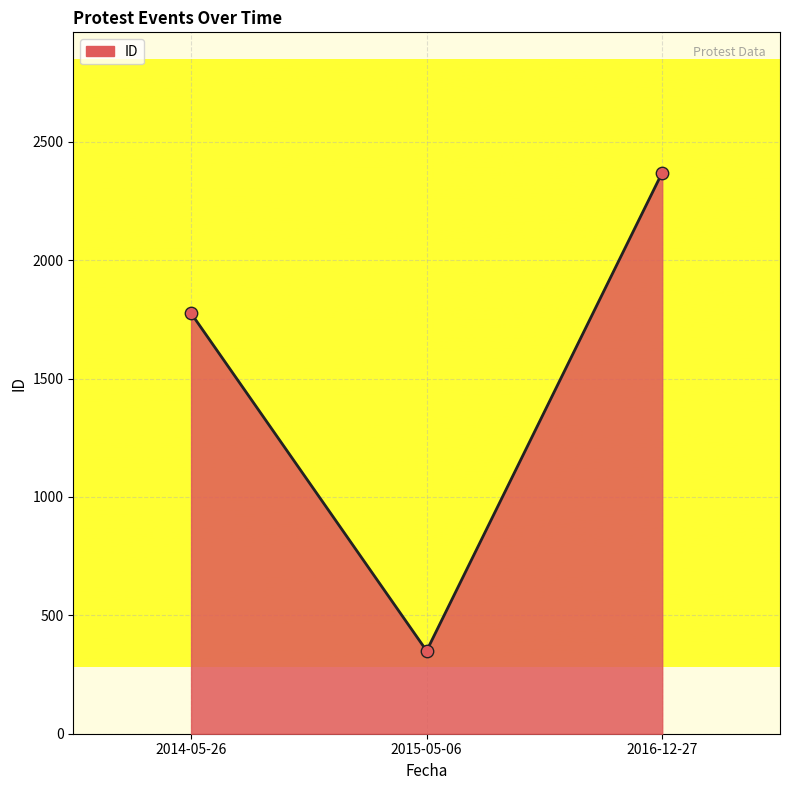

Approximately how many times larger is the value at 2015-05-06 compared to 2016-12-27?

0.1